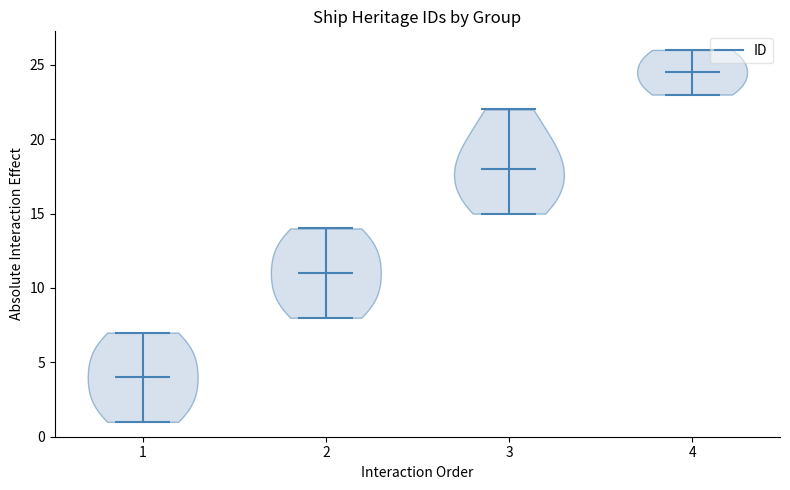

Which violin has the lowest median line?

1